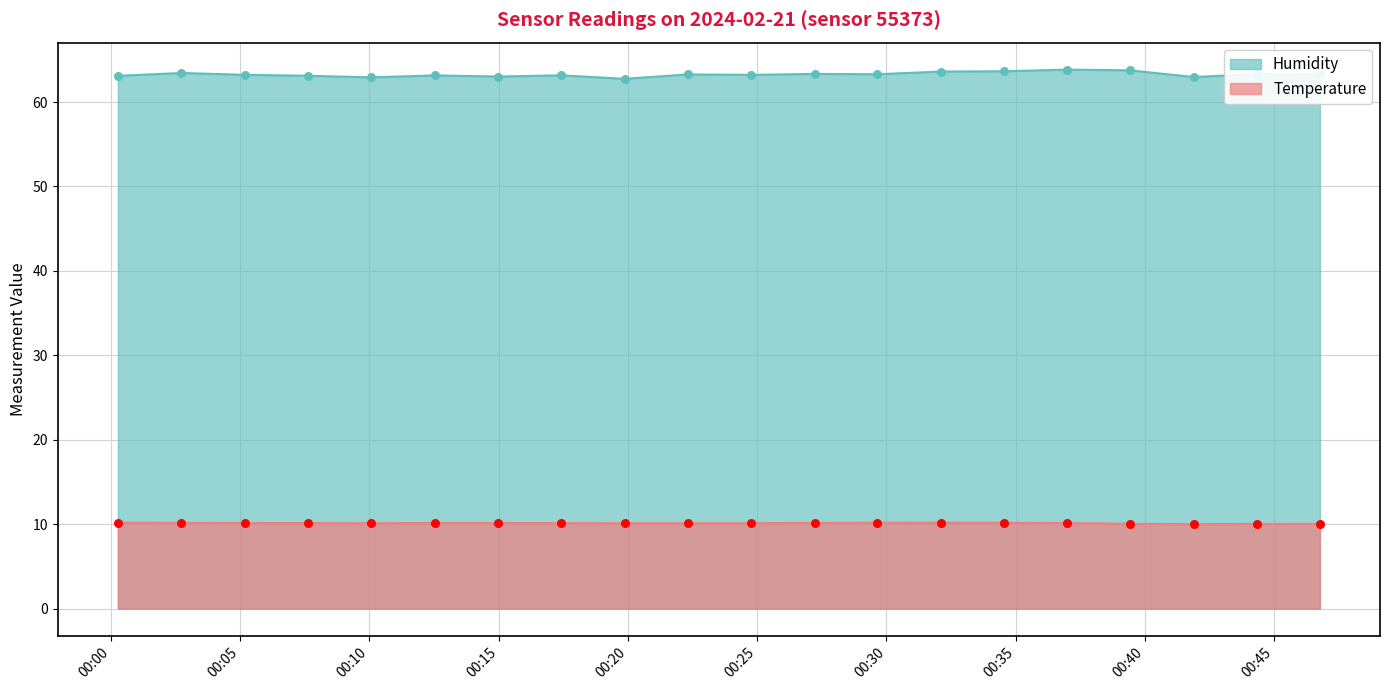

At how many categories does at least one series exceed 54?

20